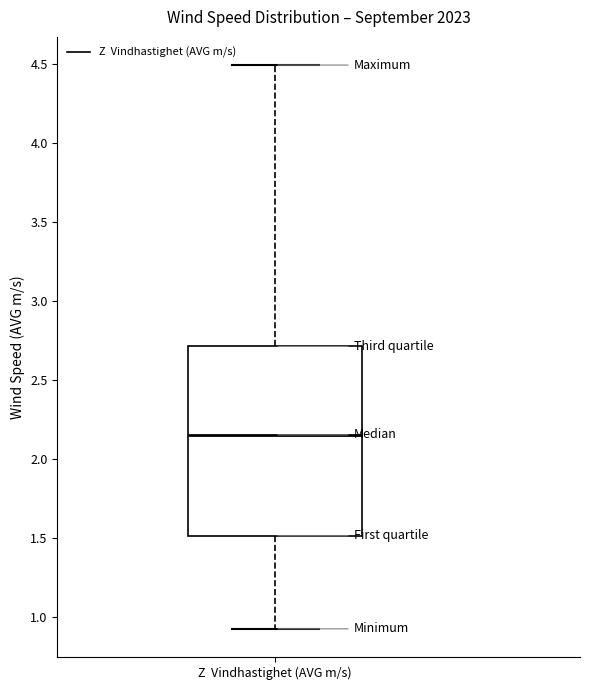

Where does the upper whisker of the box for Z Vindhastighet (AVG m/s) end on the y-axis? The values are not printed on the chart, so give them approximately, as read against the axis.

4.50